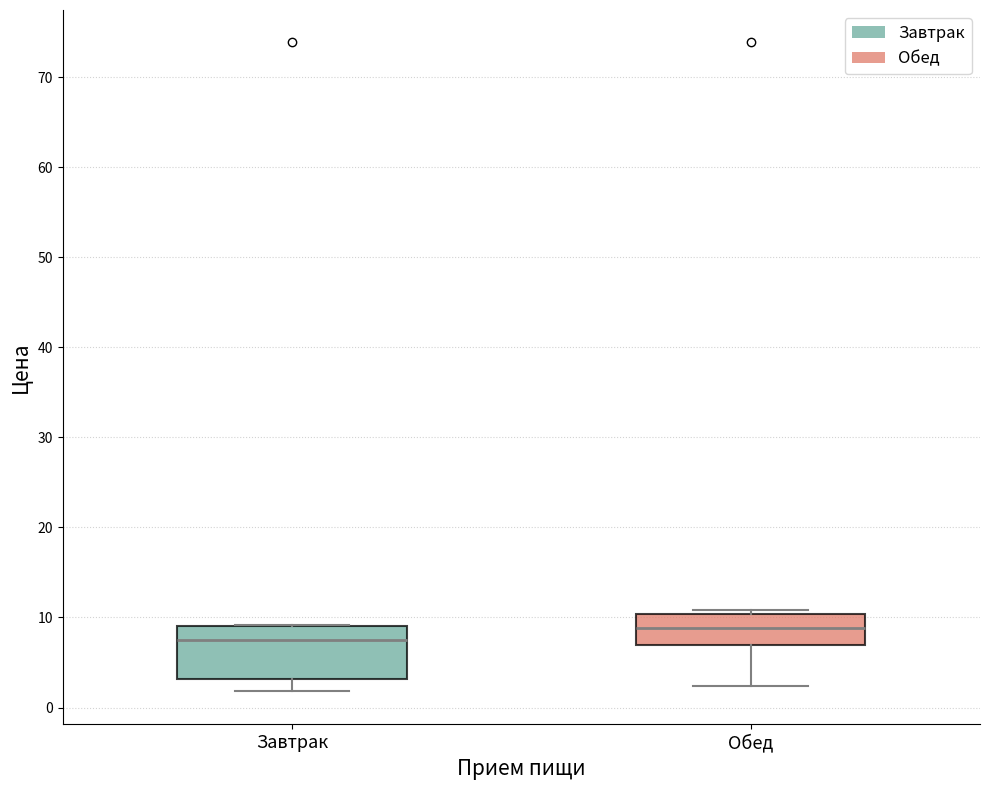

Reading left to right, read every box against the y-axis: the position of its median line, the range the box covers, and the ends of its whiskers. The values are not printed on the chart, so give them approximately, as read against the axis.

Завтрак: median 7, box 3 to 9, whiskers 2 to 9
Обед: median 9, box 7 to 10, whiskers 2 to 11